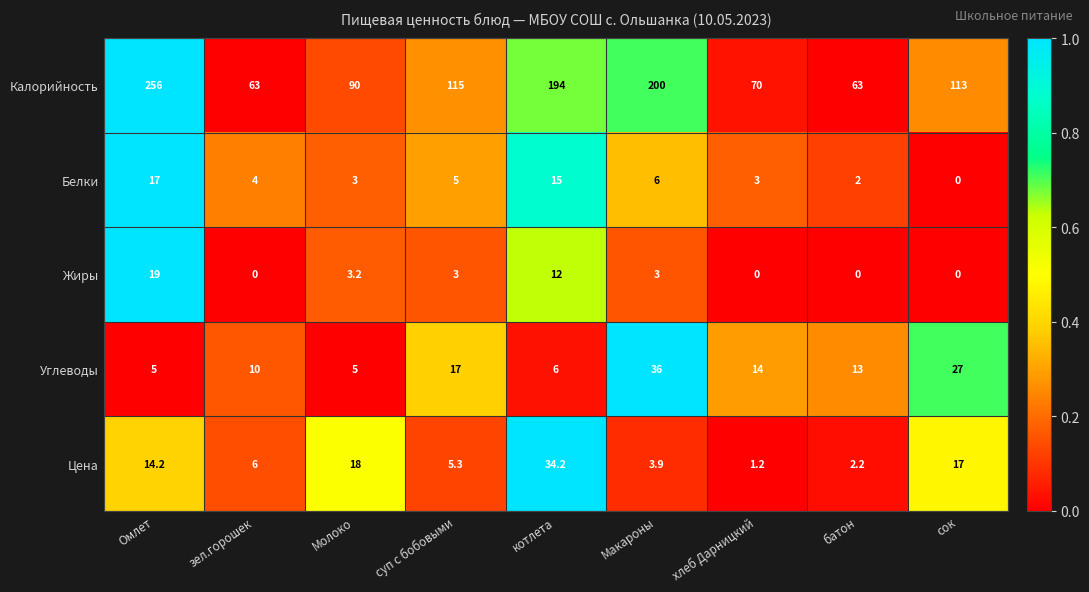

What is the greatest value displayed?

256.0